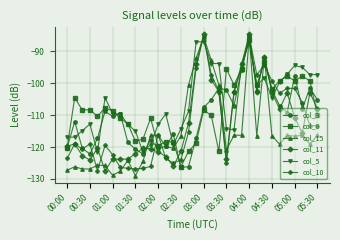

What is the minimum value for col_15?

-129.0